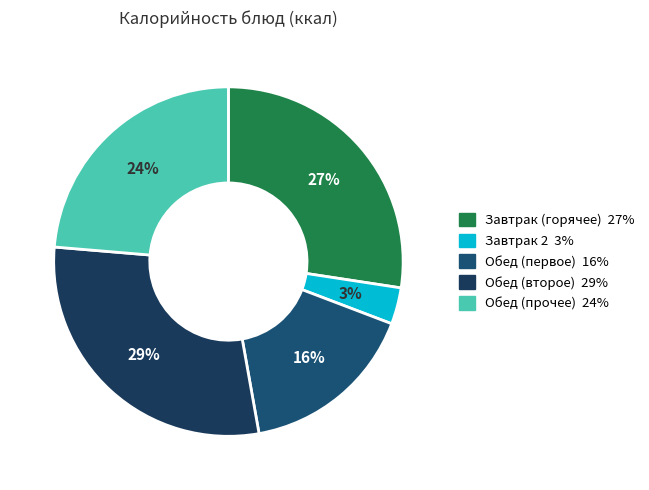

Is there any slice that represents more than half of the pie?

No